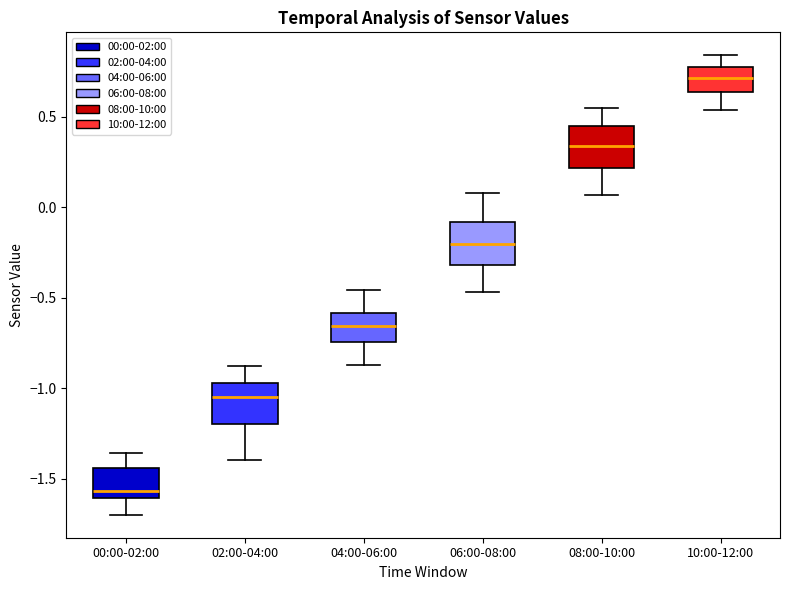

Where is the lower edge of the box for 10:00-12:00 on the y-axis? The values are not printed on the chart, so give them approximately, as read against the axis.

0.65